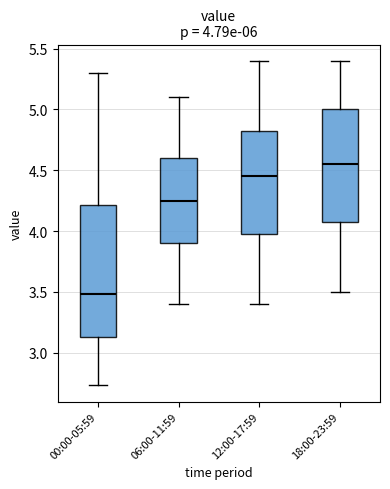

Which box has the highest median line?

18:00-23:59